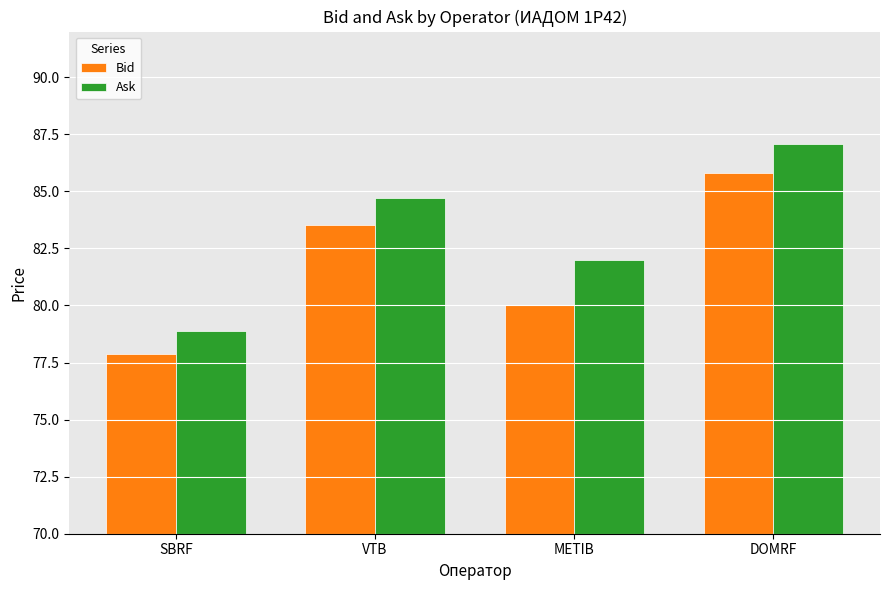

Is it true that Ask equals 84.7 at VTB?

True